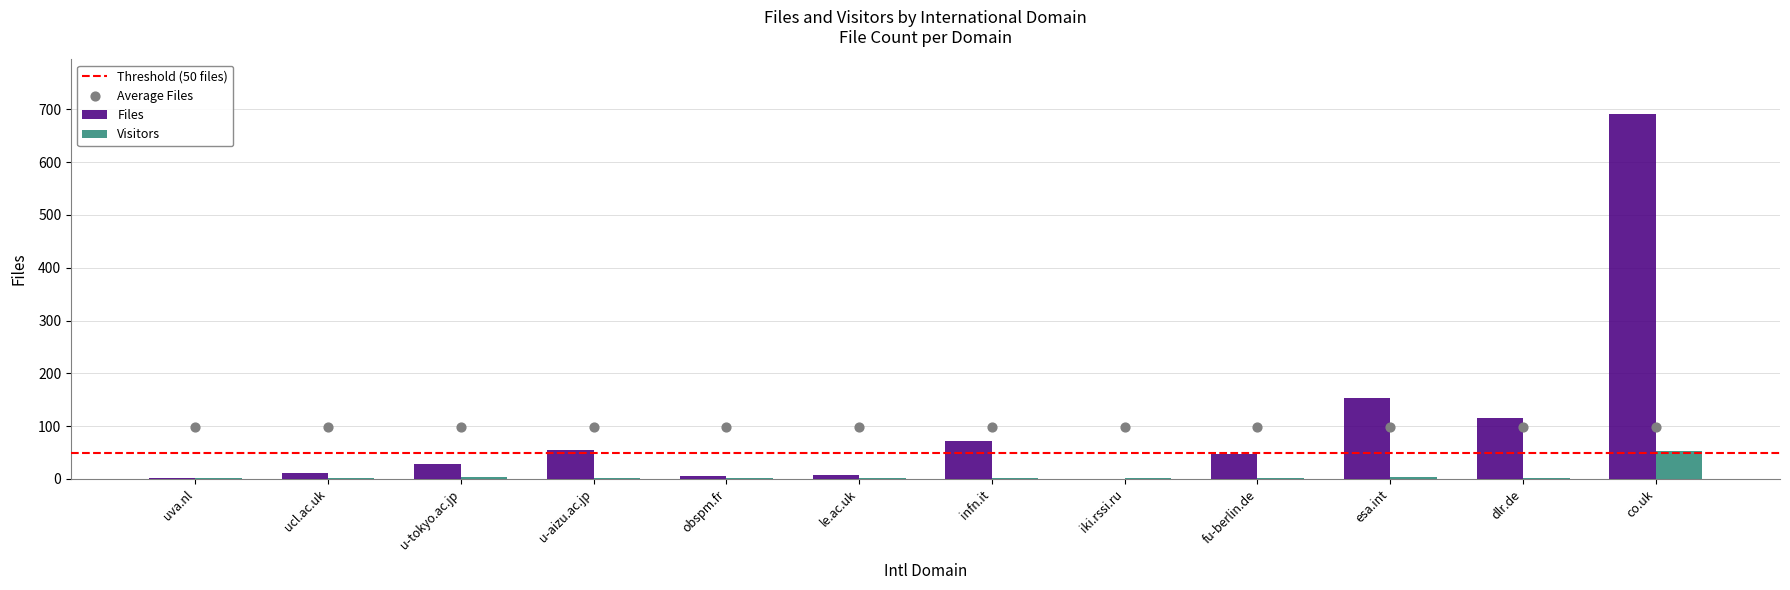

Approximately how many times larger is the value at infn.it compared to esa.int?

0.5